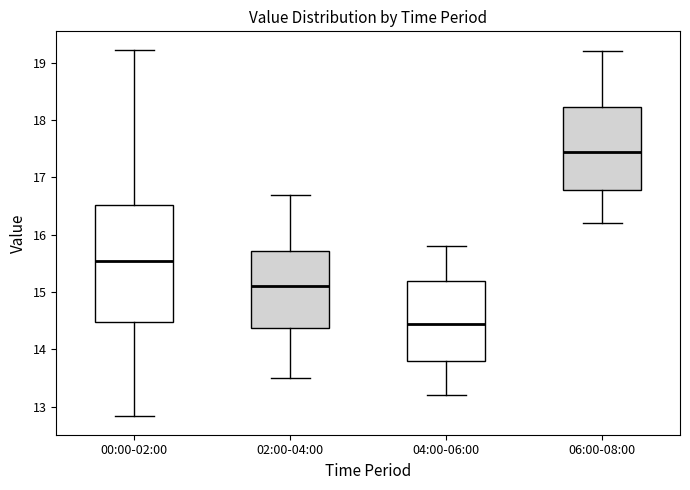

Reading left to right, transcribe this box plot: for each box, give where its median line is, the range the box spans, and where its two whiskers end, as read against the y-axis. The values are not printed on the chart, so give them approximately, as read against the axis.

00:00-02:00: median 15.6, box 14.5 to 16.5, whiskers 12.8 to 19.2
02:00-04:00: median 15.1, box 14.4 to 15.7, whiskers 13.5 to 16.7
04:00-06:00: median 14.5, box 13.8 to 15.2, whiskers 13.2 to 15.8
06:00-08:00: median 17.5, box 16.8 to 18.2, whiskers 16.2 to 19.2